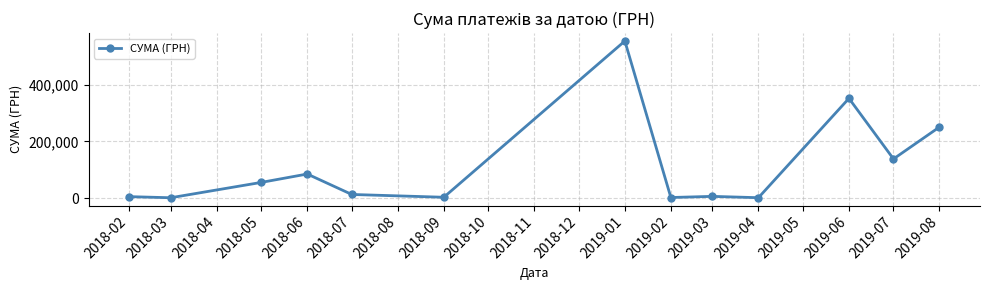

Count the number of data series in this chart.

1